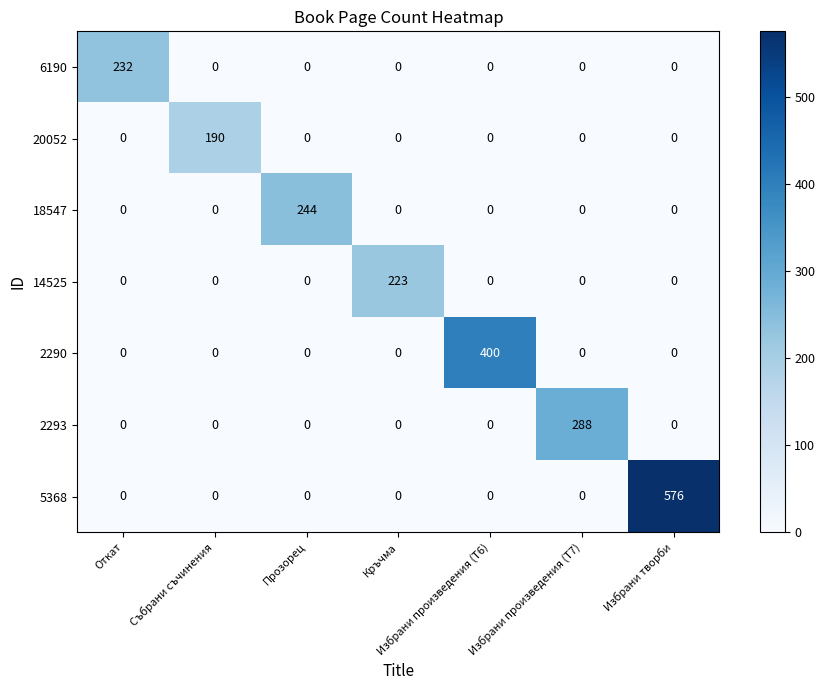

Which series has the widest spread of values?

5368